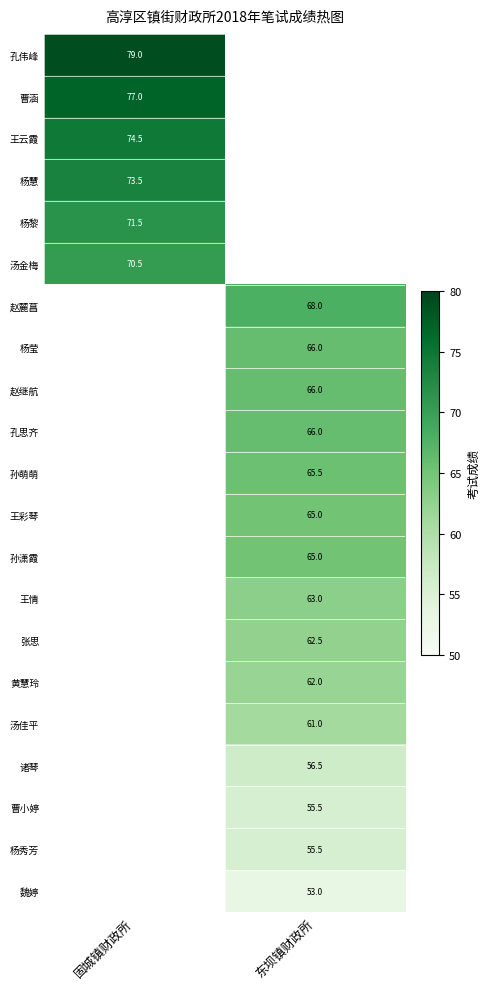

Is the value of 张思 at 东坝镇财政所 greater than the value of 汤金梅 at 固城镇财政所?

No